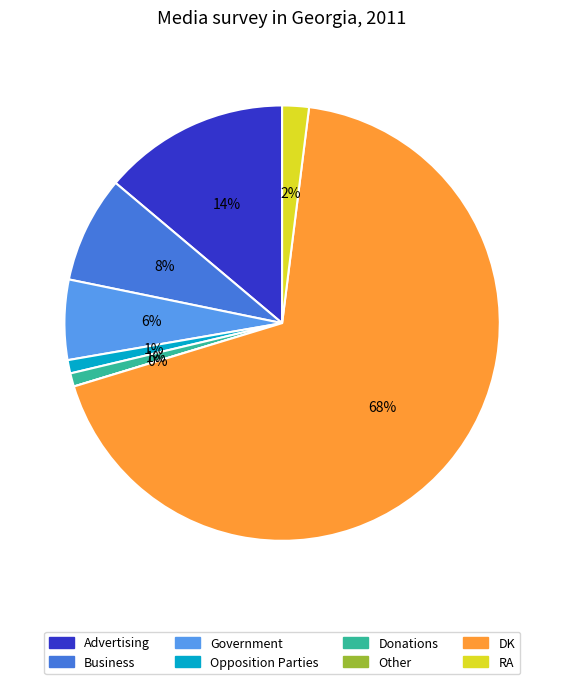

What is the ratio of the value at Business to the value at Advertising?

0.6